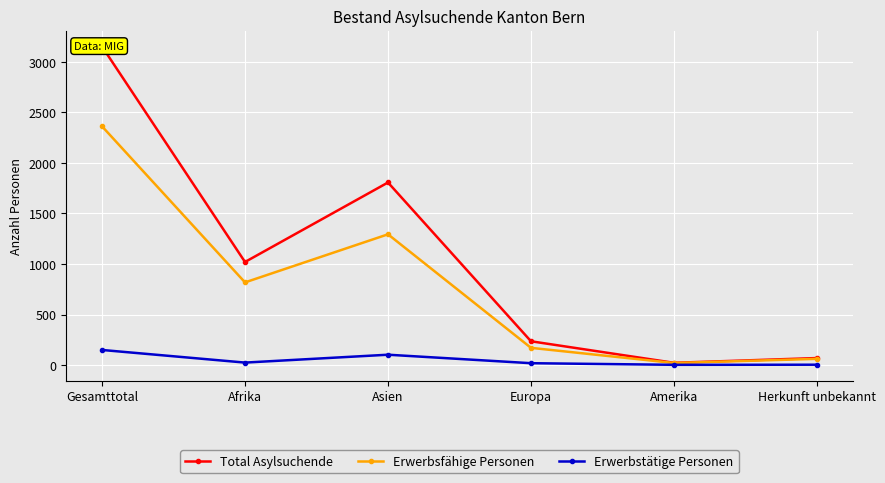

Does the chart display data point markers on the line(s)?

Yes